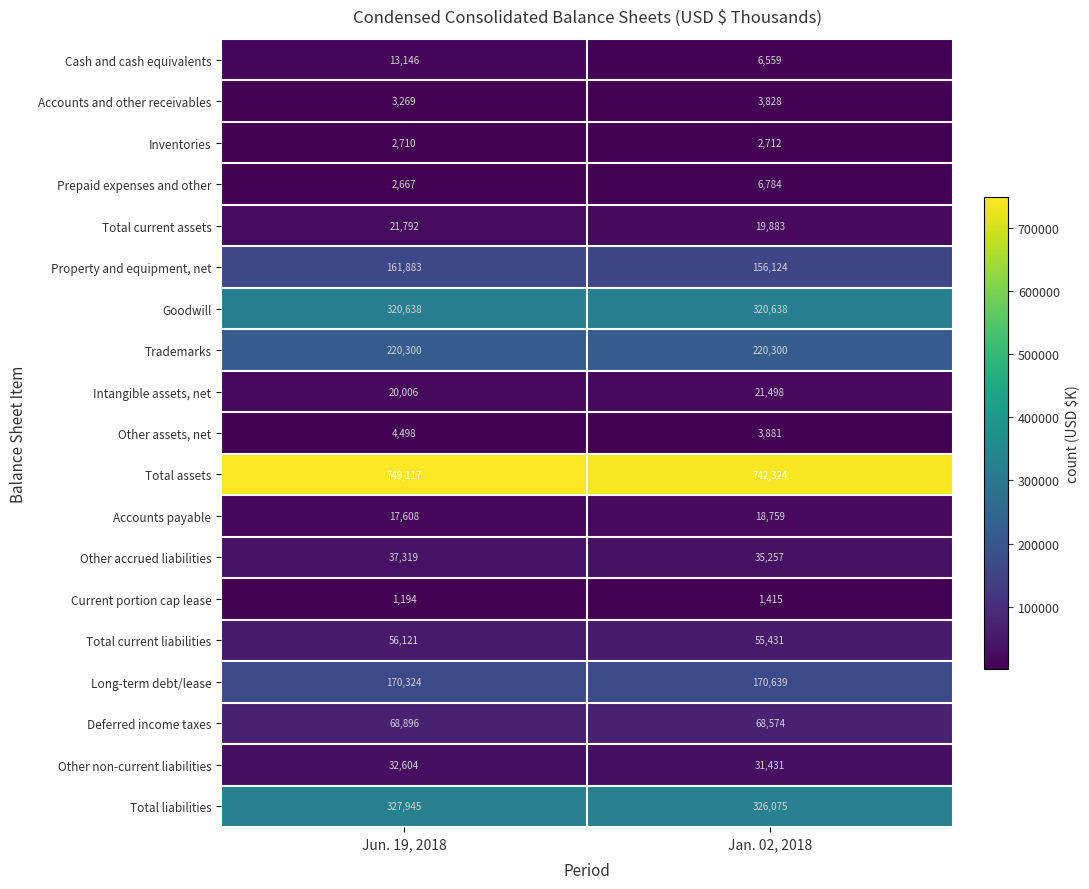

What is the difference between the Deferred income taxes values at Jan. 02, 2018 and Jun. 19, 2018?

322